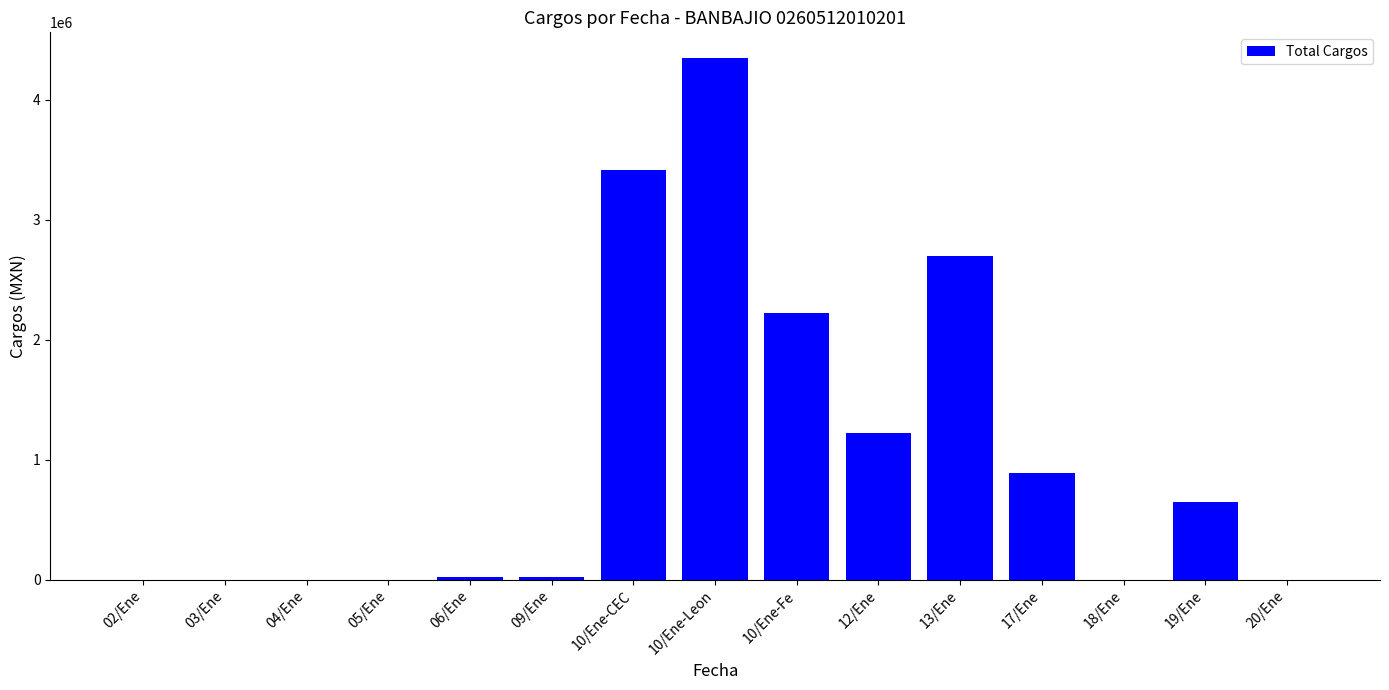

Is it true that the value at 05/Ene is 0.9?

True